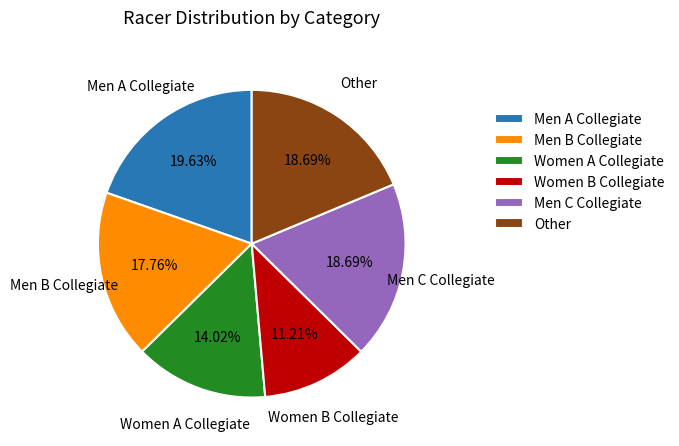

Is Men C Collegiate the majority of the pie?

No